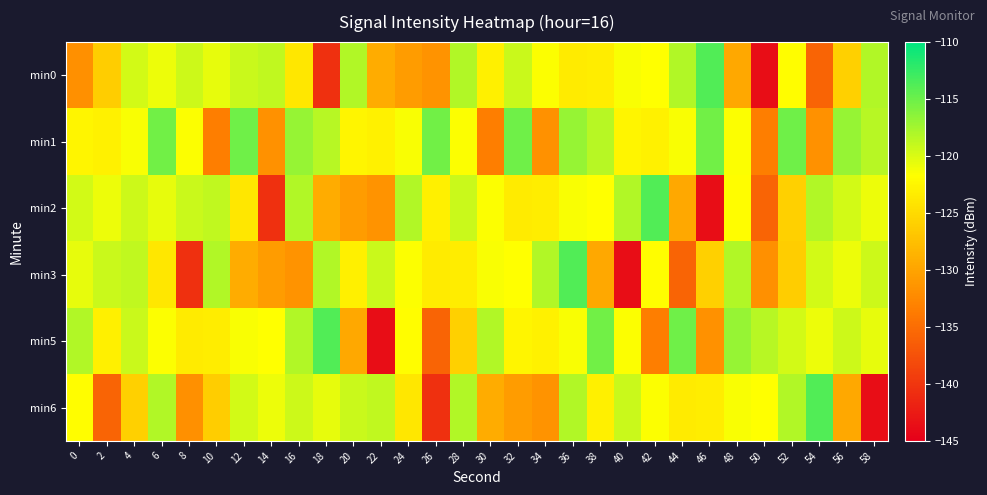

What is the total value across all series at 44?

-743.5